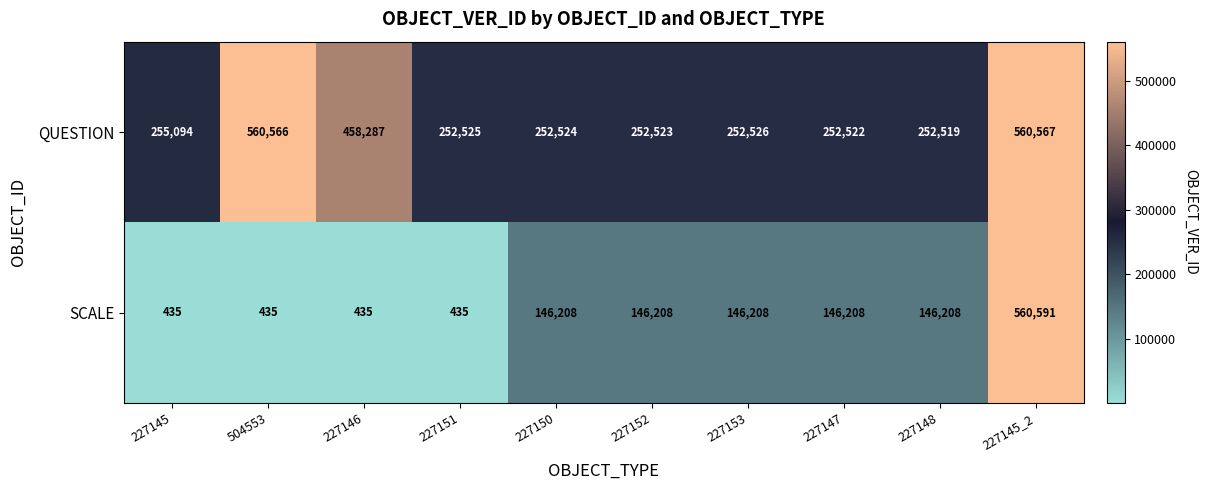

At which label does SCALE reach its peak?

227145_2